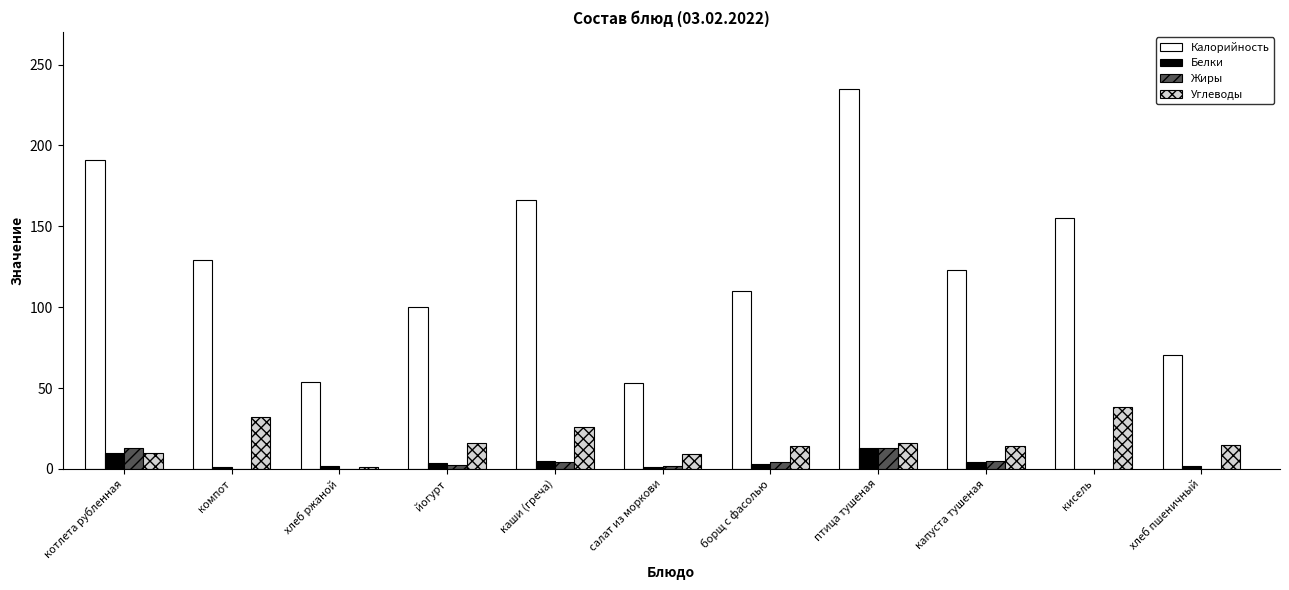

How many series are shown in this chart?

4